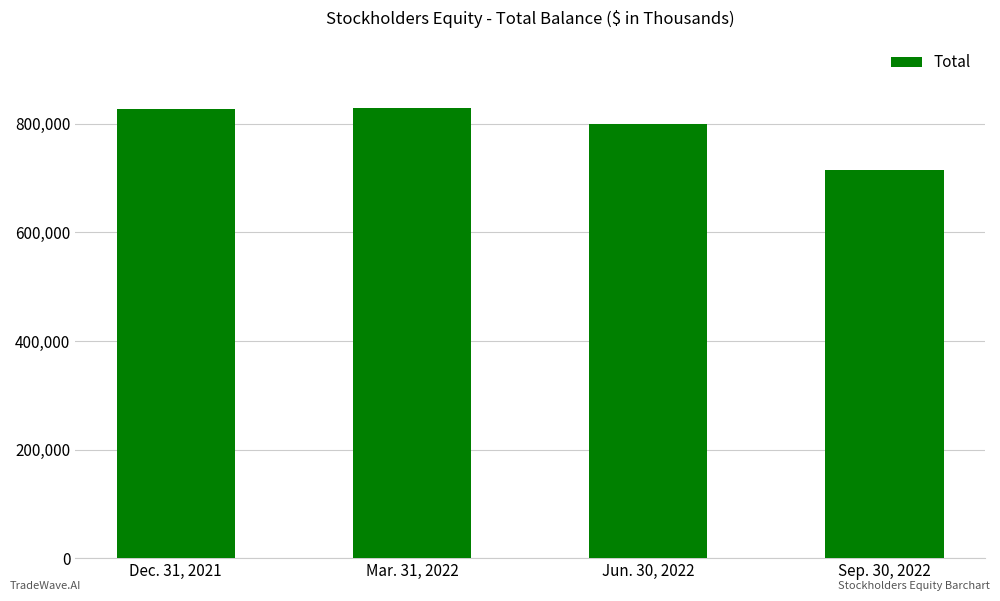

What is the difference between the values at Sep. 30, 2022 and Jun. 30, 2022?

85684